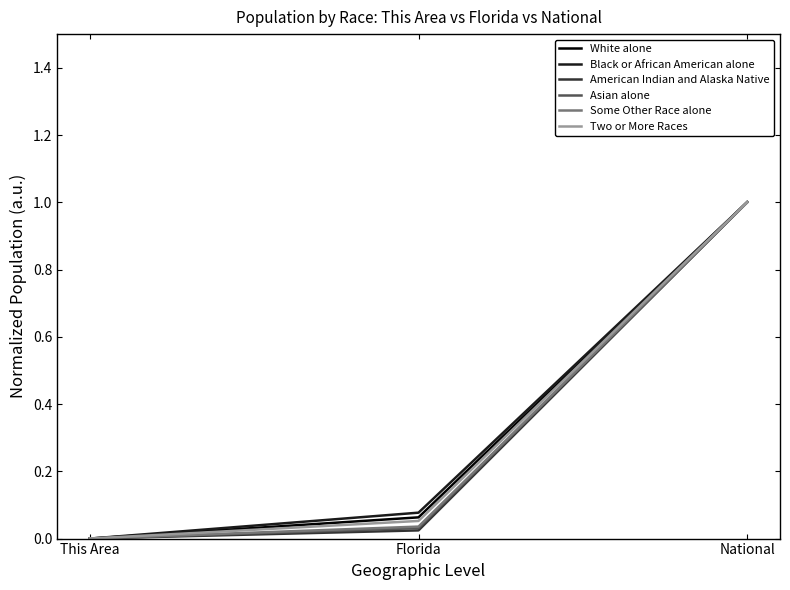

Which series changed the most between Florida and National?

American Indian and Alaska Native